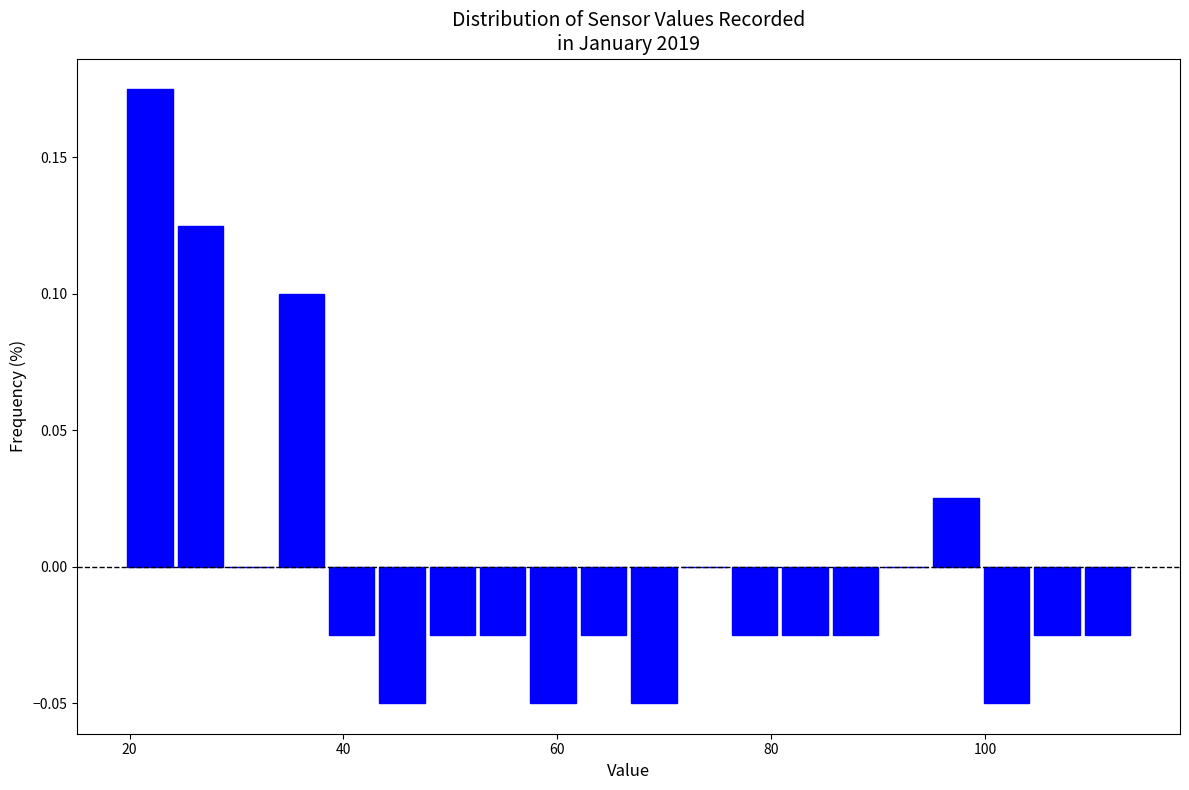

Read against the x-axis, roughly where is the centre of the tallest bar?

22